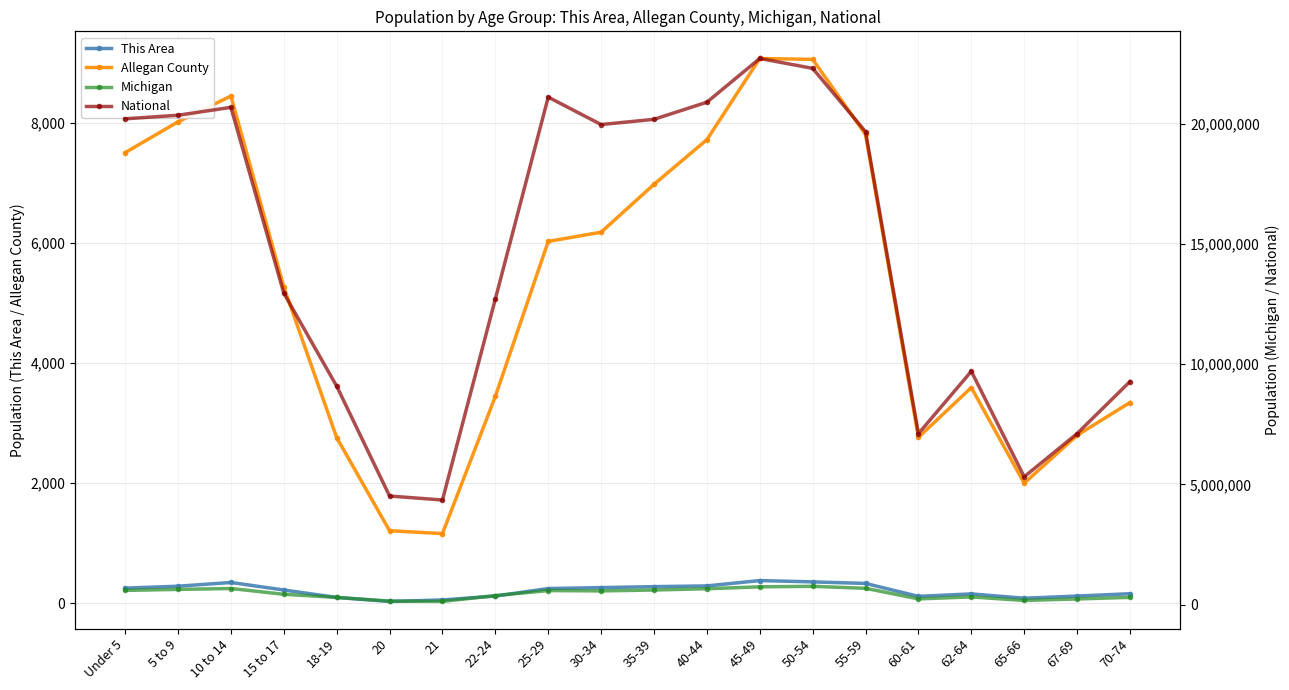

Reading right to left, transcribe all the data shown in this chart.

This Area: 161	122	86	158	117	332	358	380	291	279	263	247	122	57	33	99	223	348	286	254
Allegan County: 3343	2797	2000	3592	2763	7803	9053	9068	7717	6974	6177	6024	3445	1162	1209	2759	5266	8443	8014	7501
Michigan: 306084	241312	177313	325744	243067	683186	765452	744581	665481	612493	574566	589583	381238	138484	149350	304817	434782	675216	637784	596286
National: 9278166	7115361	5319902	9704197	7113727	19664805	22298125	22708591	20890964	20179642	19962099	21101849	12712576	4354294	4519129	9086089	12954254	20677194	20348657	20201362